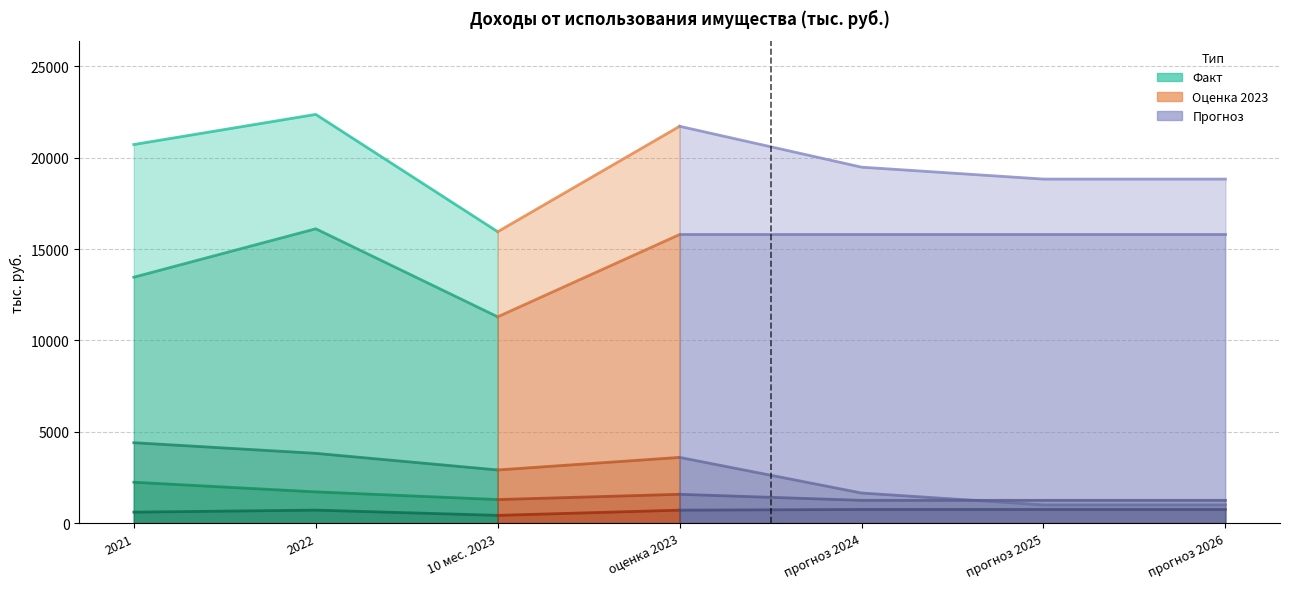

True or false: плата за НТО and ИТОГО cross at least once.

False